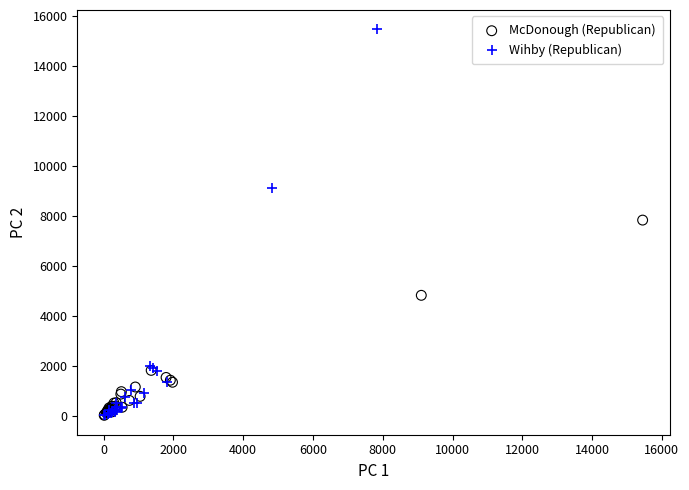

Which series contains the highest Y value?

Wihby (Republican)